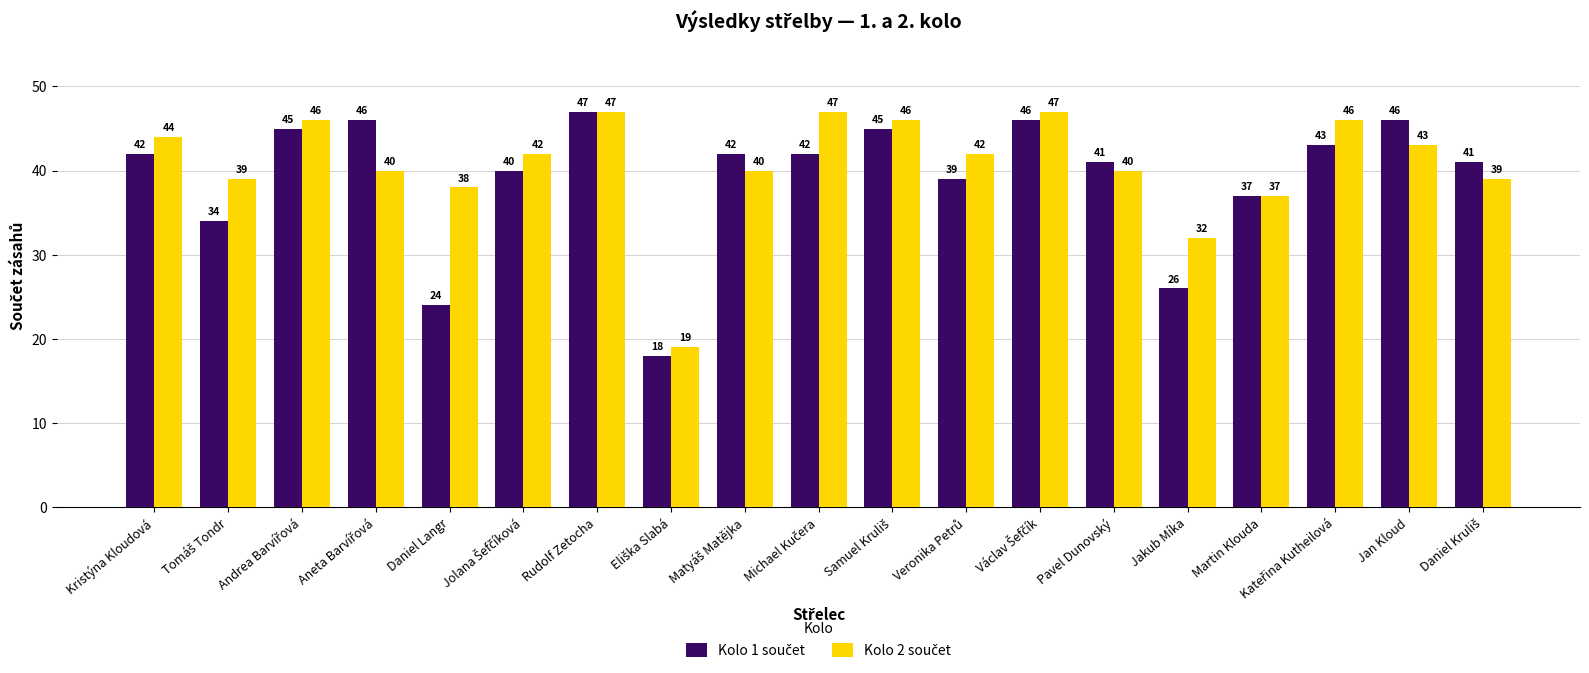

What is the greatest value displayed?

47